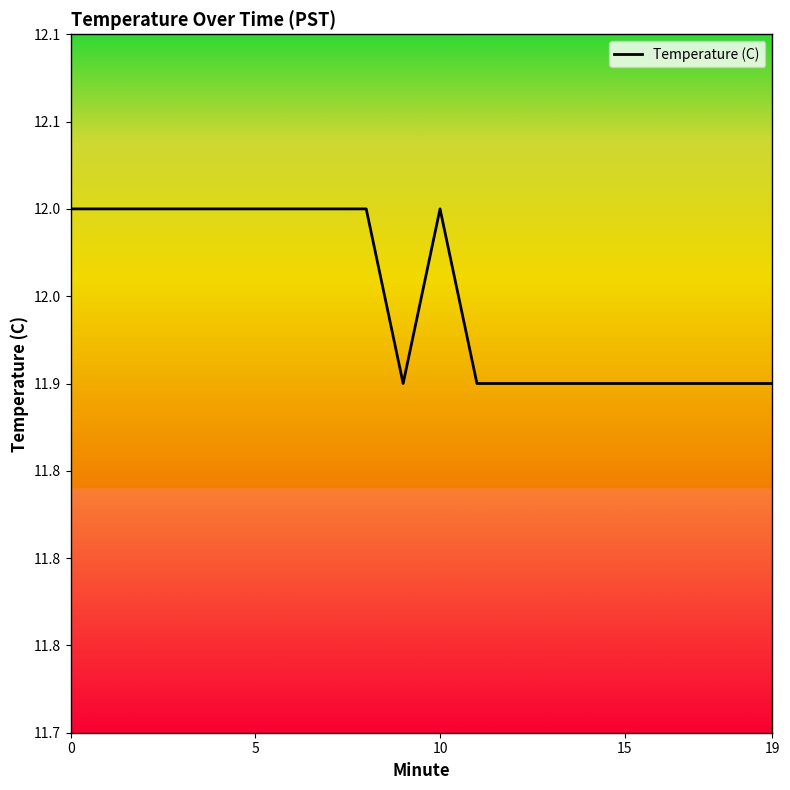

At which category does the data reach its first local valley?

9